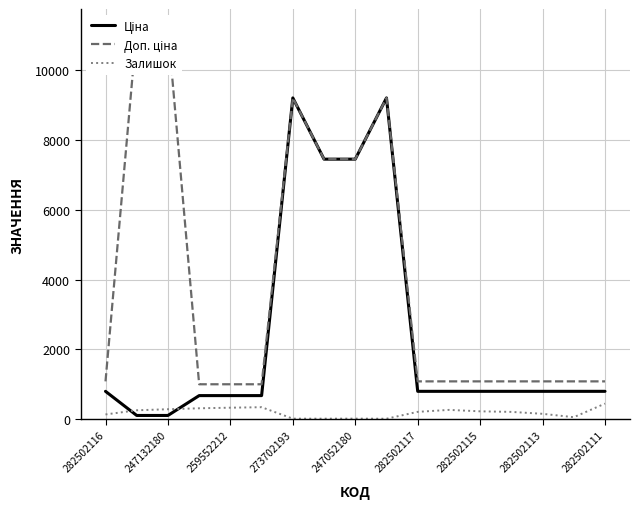

What is the sum of all Залишок values?

3371.0